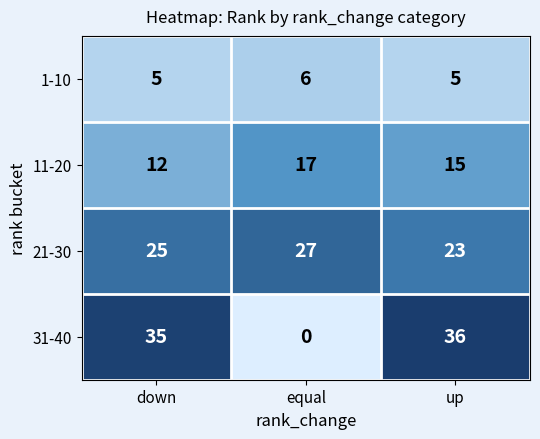

What value does the 21-30 series have at down?

25